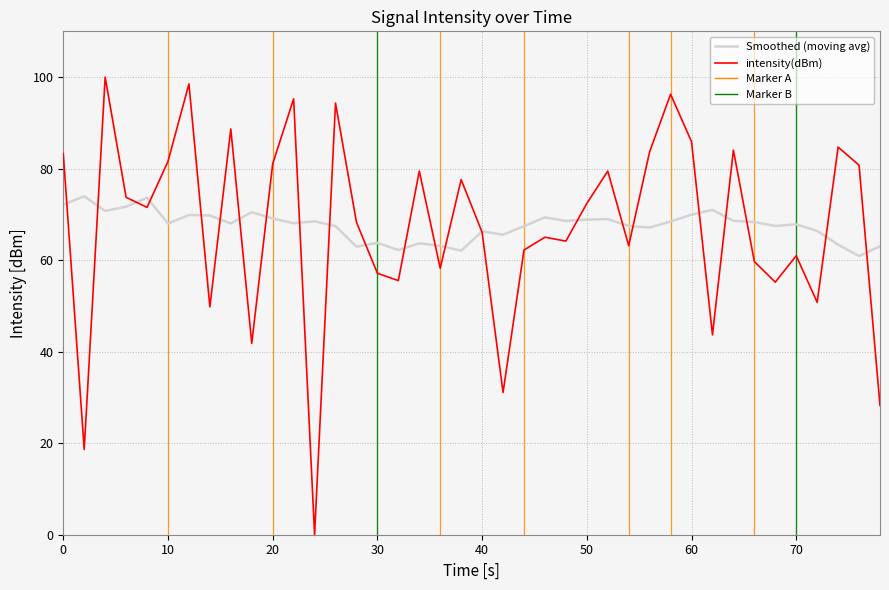

Rank the series by their maximum value, from highest to lowest.

intensity(dBm), Smoothed (moving avg)